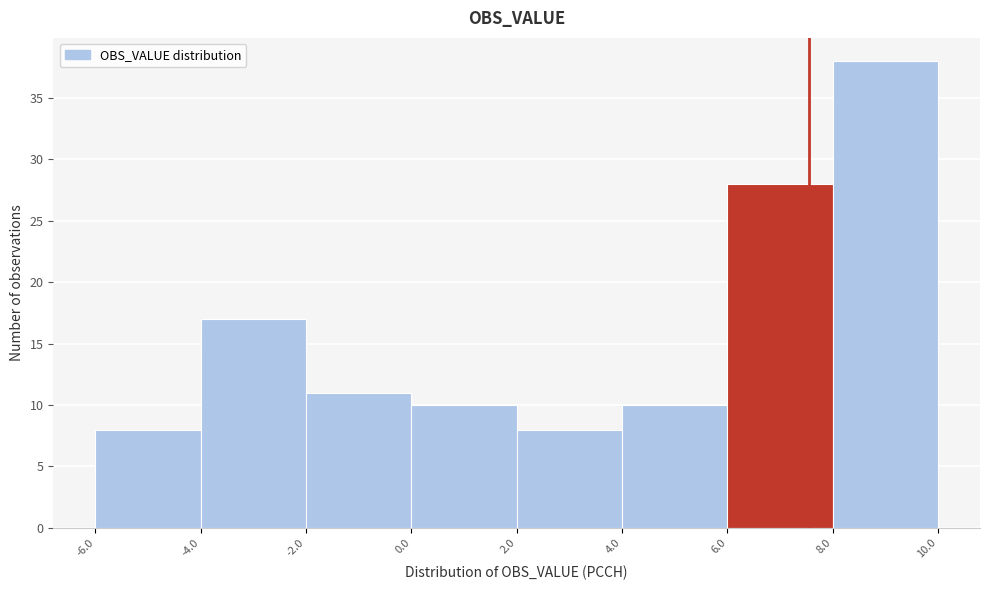

Reading left to right, list every bar in this chart as the range it spans on the x-axis followed by its height. The values are not printed on the chart, so give them approximately, as read against the axis.

-6.0 to -4.0: 8
-4.0 to -2.0: 17
-2.0 to 0.0: 11
0.0 to 2.0: 10
2.0 to 4.0: 8
4.0 to 6.0: 10
6.0 to 8.0: 28
8.0 to 10.0: 38